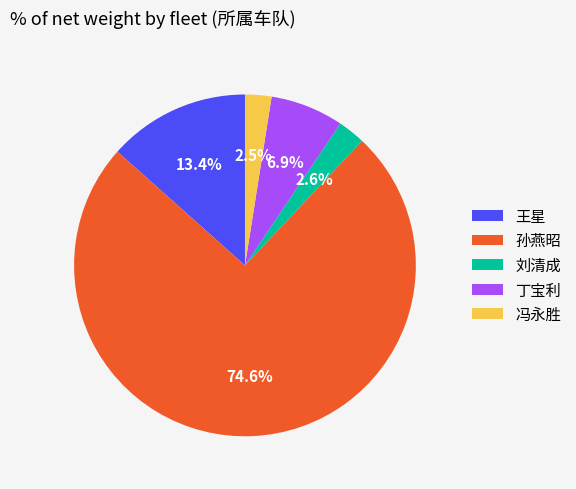

Is it true that 王星 is 9% of the pie?

False